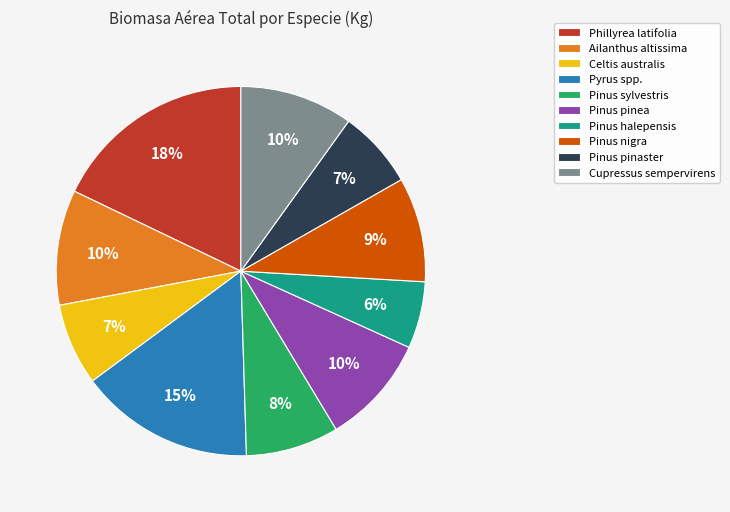

How many slices are in this pie chart?

10